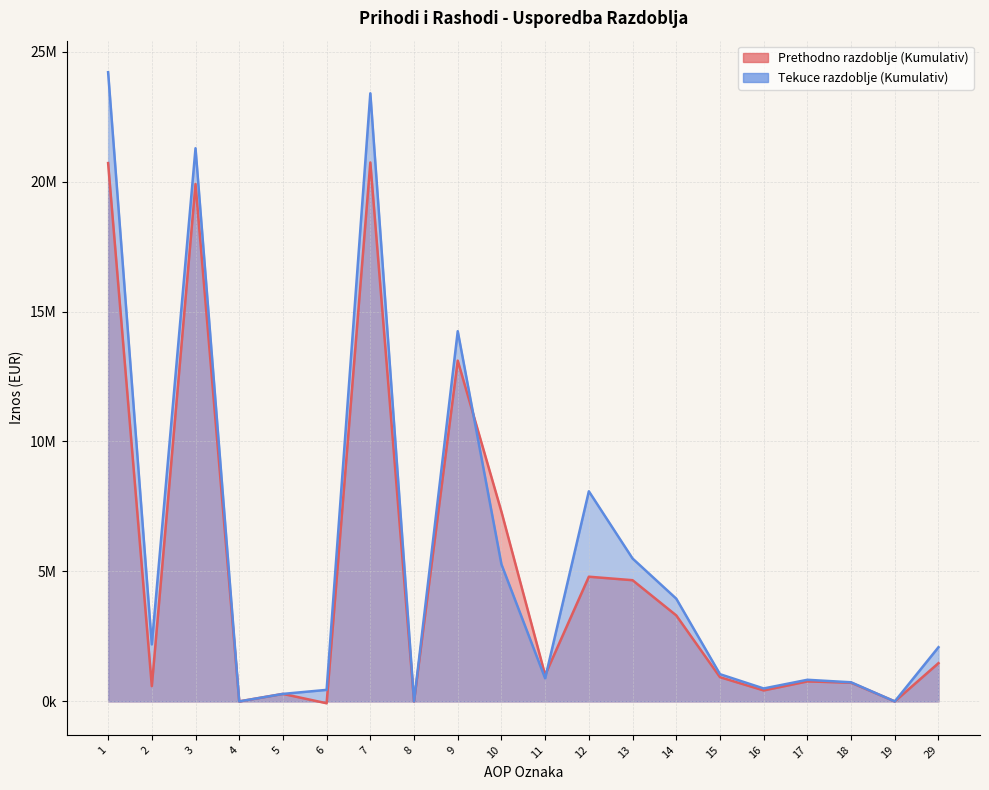

How many data points in Prethodno razdoblje (Kumulativ) are above 1016021?

9